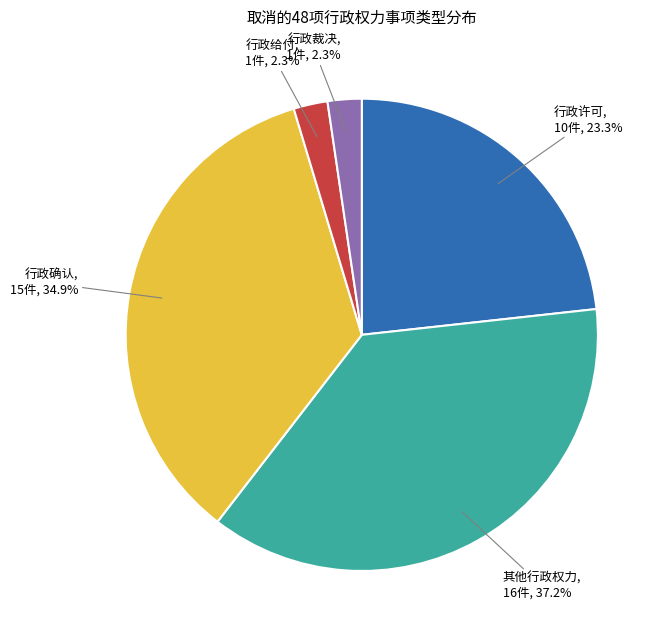

Approximately how many times larger is the value at 行政确认 compared to 其他行政权力?

0.9